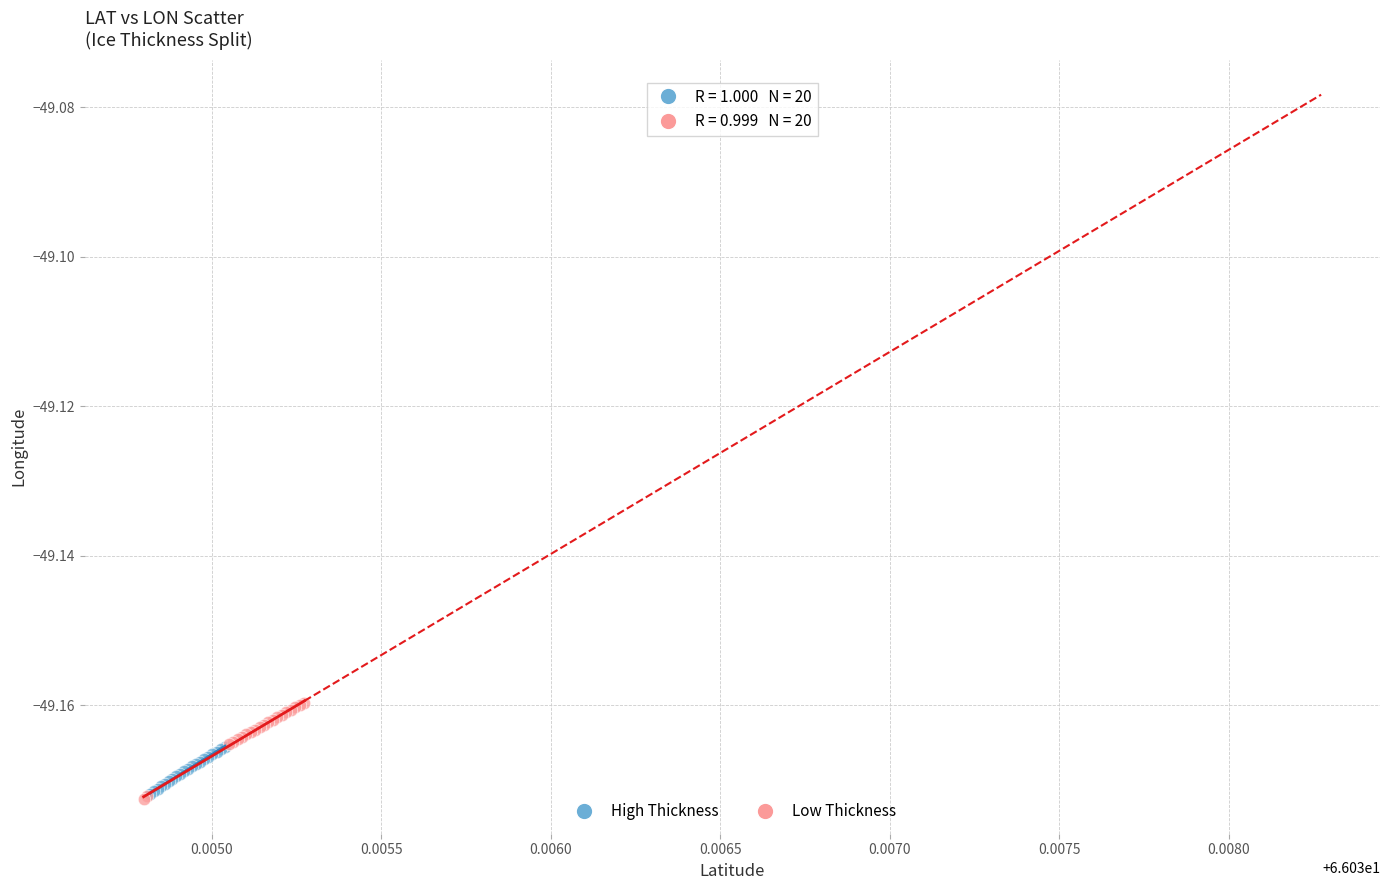

Which series has the largest Y range (max minus min)?

Low Thickness